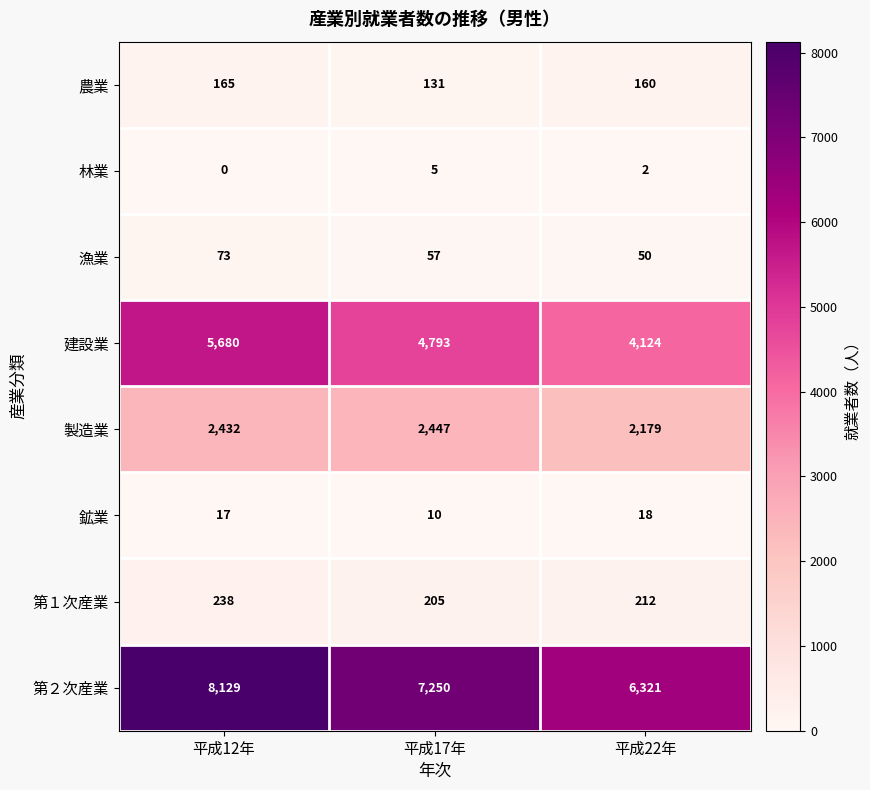

What is the difference between the highest and lowest values at 平成12年?

8129